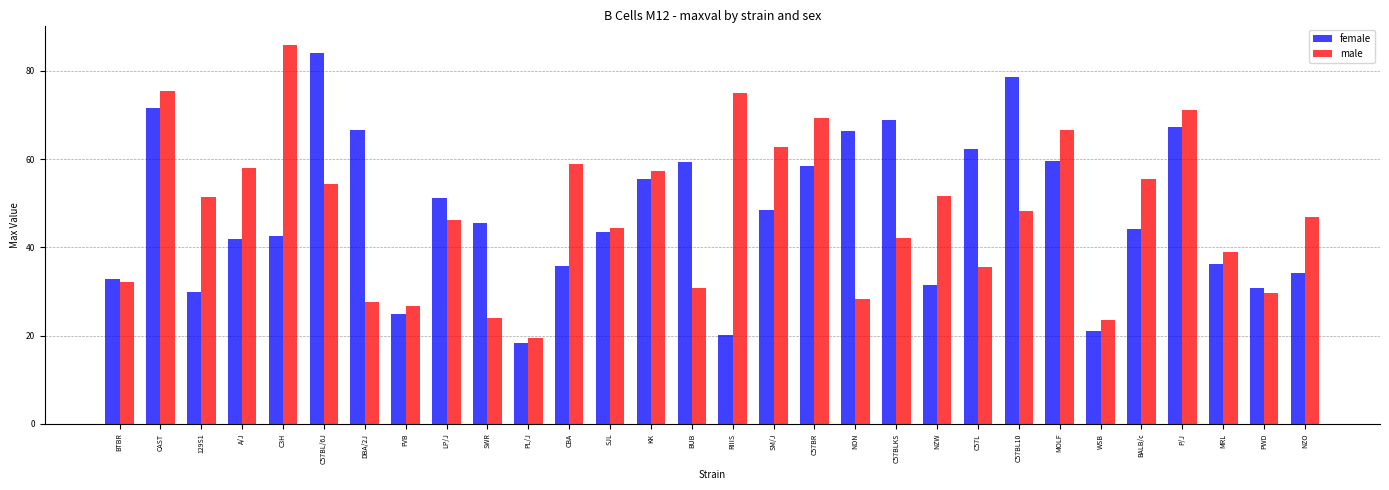

Read the female value at SWR.

45.6